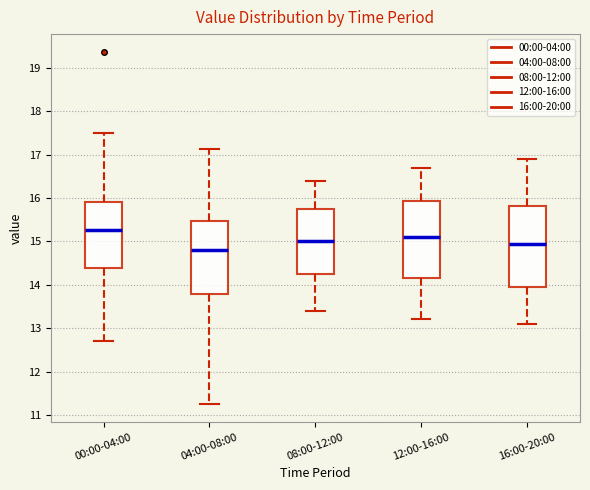

Where is the lower edge of the box for 16:00-20:00 on the y-axis? The values are not printed on the chart, so give them approximately, as read against the axis.

14.0